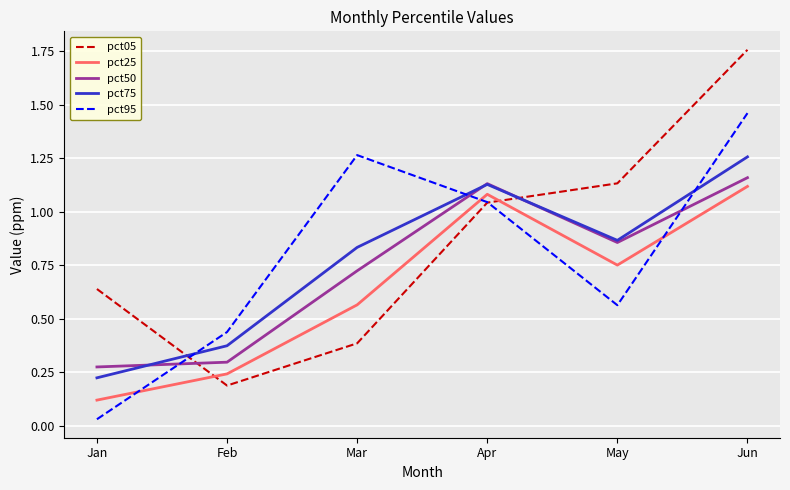

At how many categories does at least one series exceed 0?

6